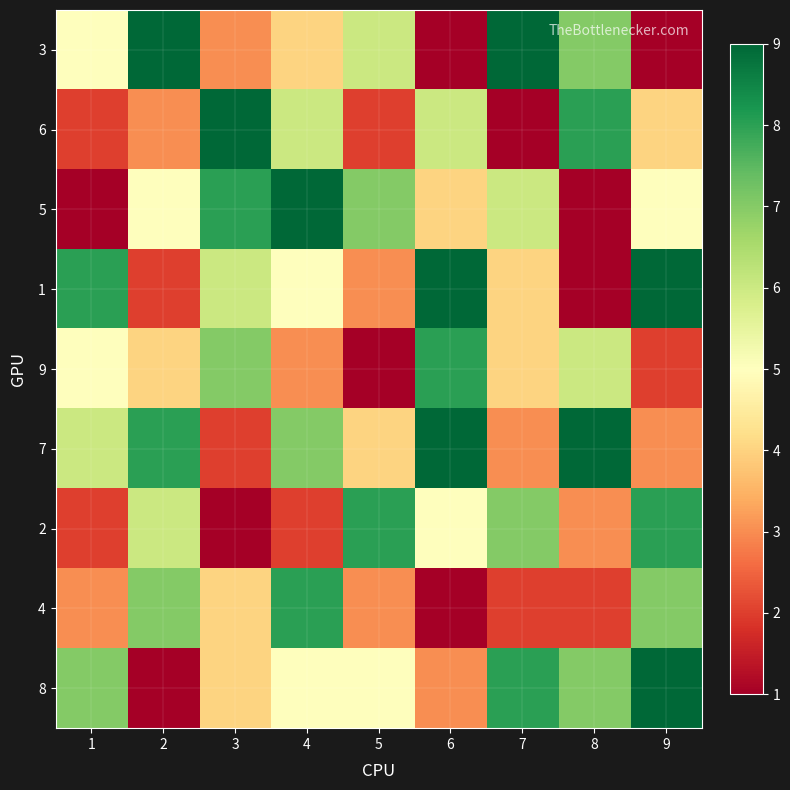

Reading right to left, what are all the values shown in this chart?

3: 9=1	8=7	7=9	6=1	5=6	4=4	3=3	2=9	1=5
6: 9=4	8=8	7=1	6=6	5=2	4=6	3=9	2=3	1=2
5: 9=5	8=1	7=6	6=4	5=7	4=9	3=8	2=5	1=1
1: 9=9	8=1	7=4	6=9	5=3	4=5	3=6	2=2	1=8
9: 9=2	8=6	7=4	6=8	5=1	4=3	3=7	2=4	1=5
7: 9=3	8=9	7=3	6=9	5=4	4=7	3=2	2=8	1=6
2: 9=8	8=3	7=7	6=5	5=8	4=2	3=1	2=6	1=2
4: 9=7	8=2	7=2	6=1	5=3	4=8	3=4	2=7	1=3
8: 9=9	8=7	7=8	6=3	5=5	4=5	3=4	2=1	1=7